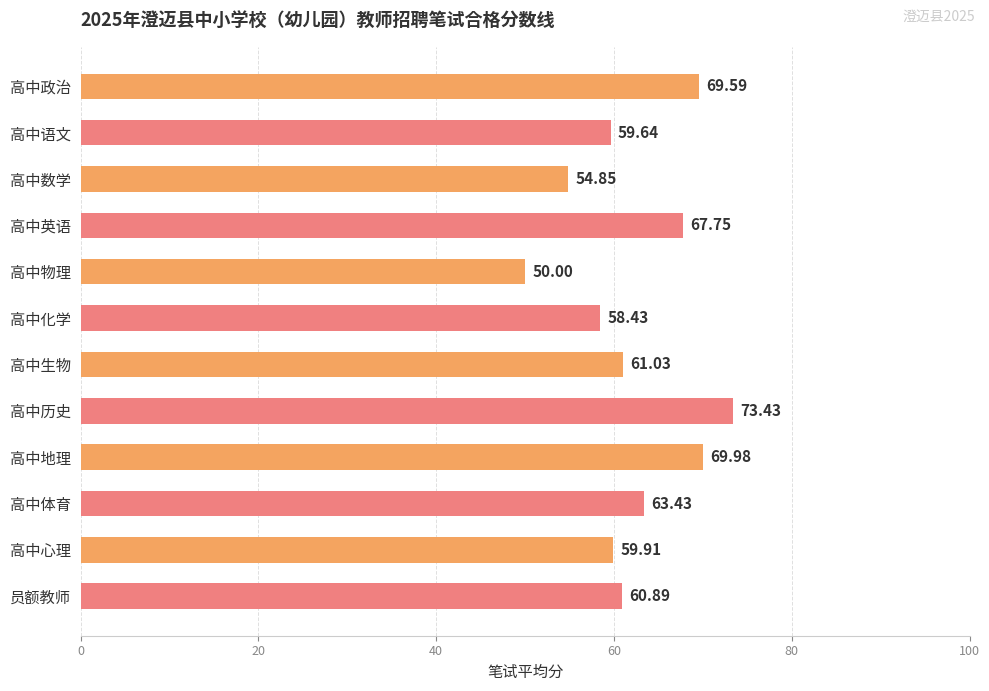

At which label is the value closest to 61?

高中生物